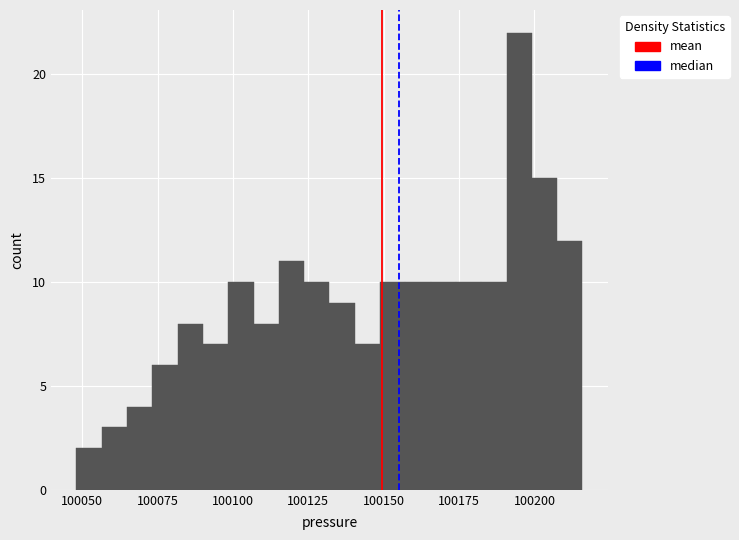

Read against the x-axis, roughly where is the centre of the tallest bar?

100195